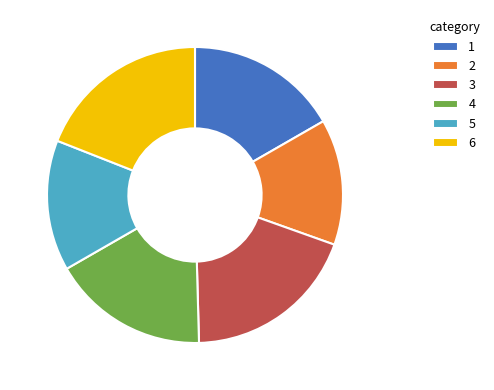

Do 1 and 4 together represent more than half of the pie?

No